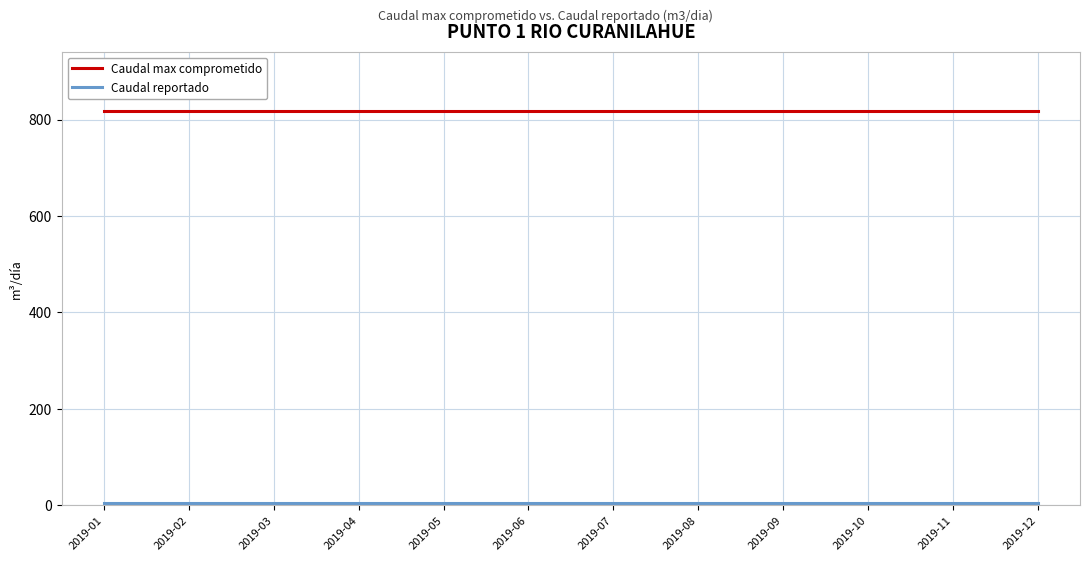

The value of Caudal max comprometido at 2019-04 is 818. True or false?

True